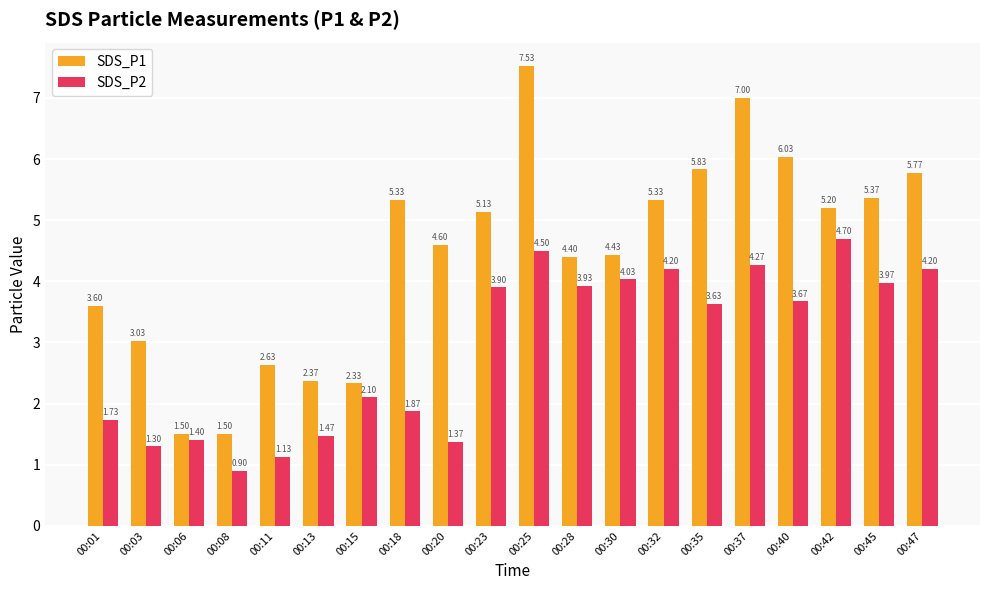

Which series has the widest spread of values?

SDS_P1